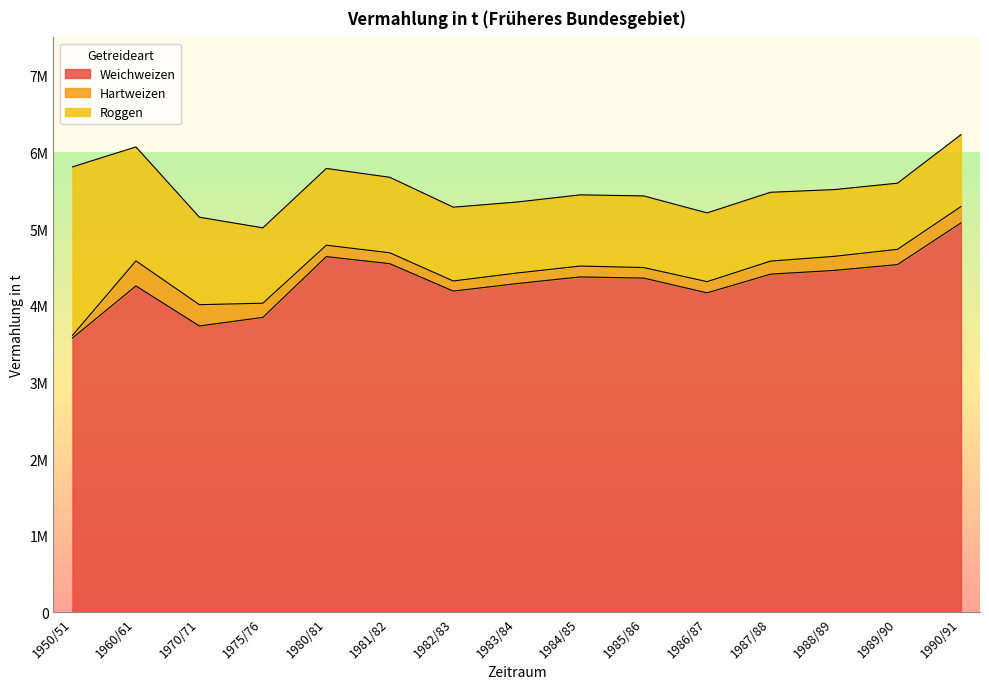

How many lines are shown in the chart?

3